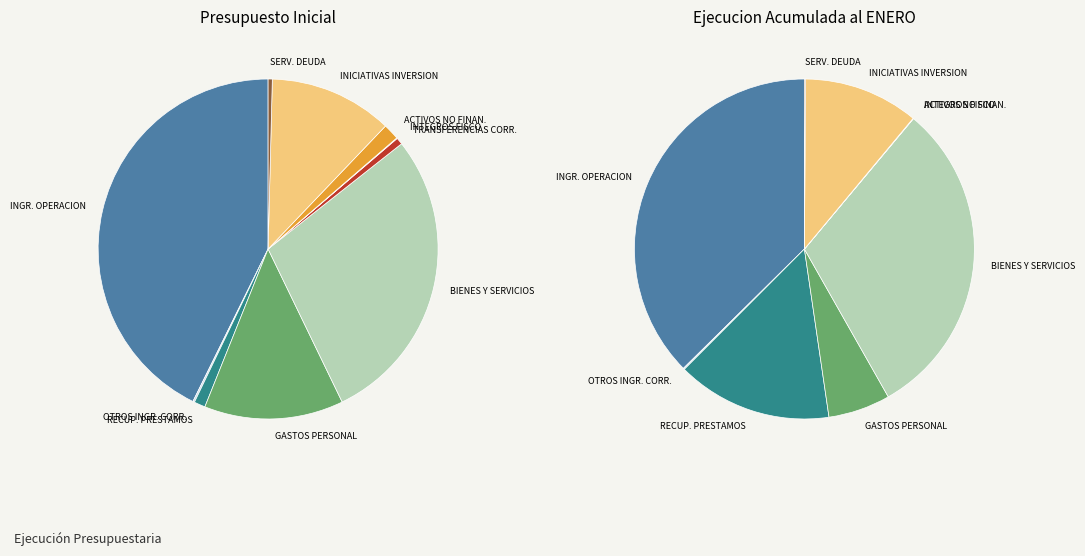

How many slices are in this pie chart?

10